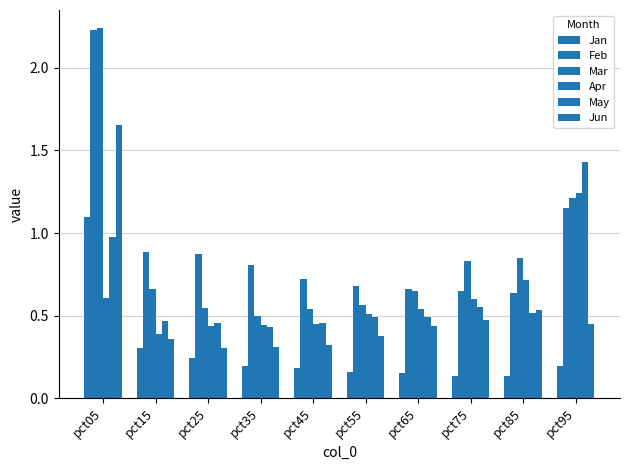

What is the lowest value of the Apr series?

0.4